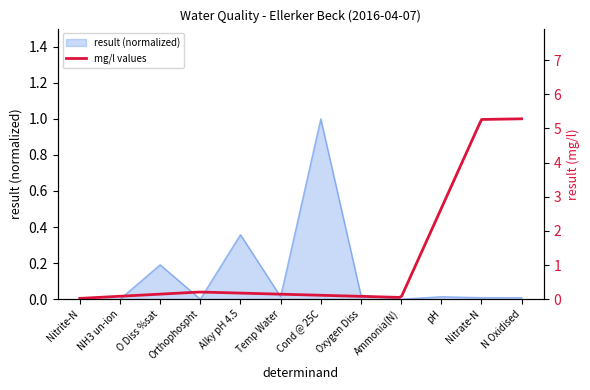

Does the chart display data point markers on the line(s)?

No